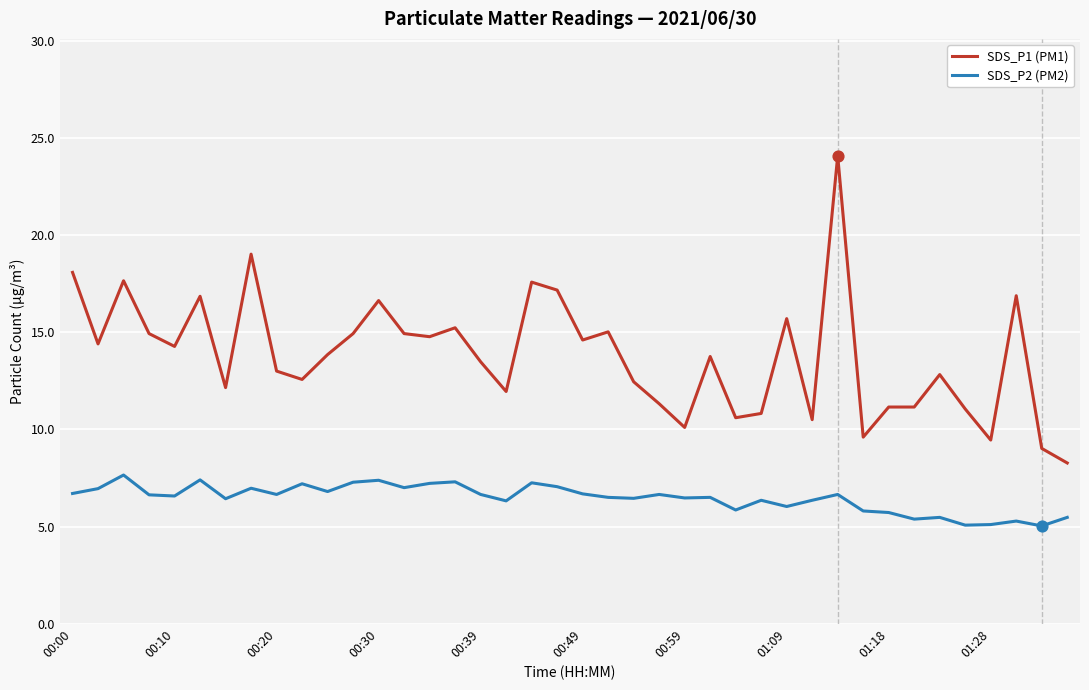

What are all the series names shown in the legend?

SDS_P1 (PM1), SDS_P2 (PM2)